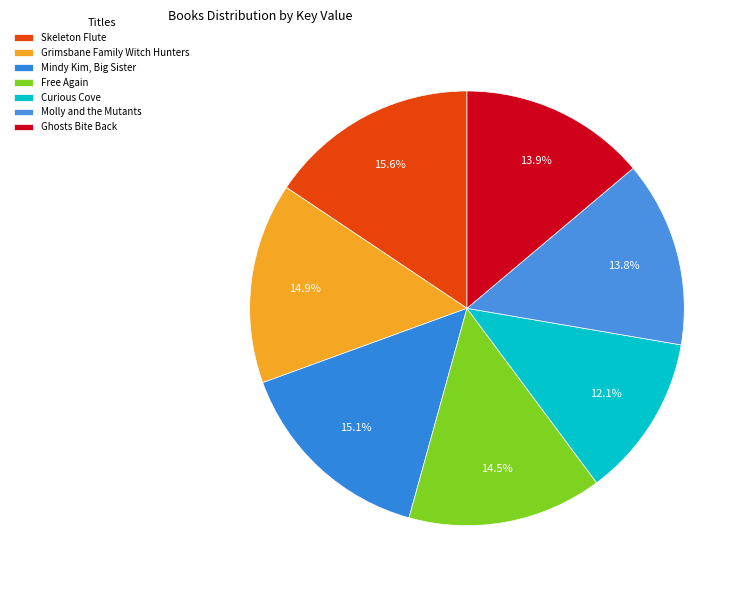

To the nearest percent, what percentage of the pie is Grimsbane Family Witch Hunters?

15%